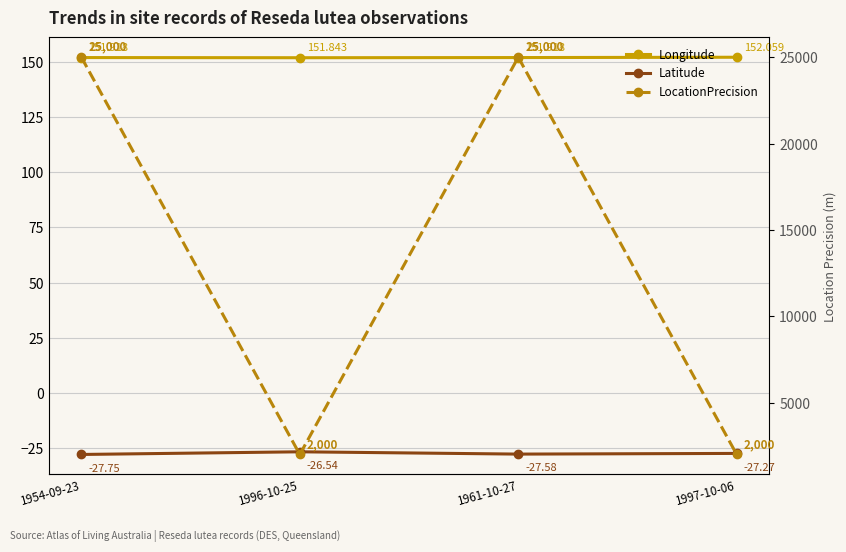

Which series changed the most between 1961-10-27 and 1997-10-06?

LocationPrecision